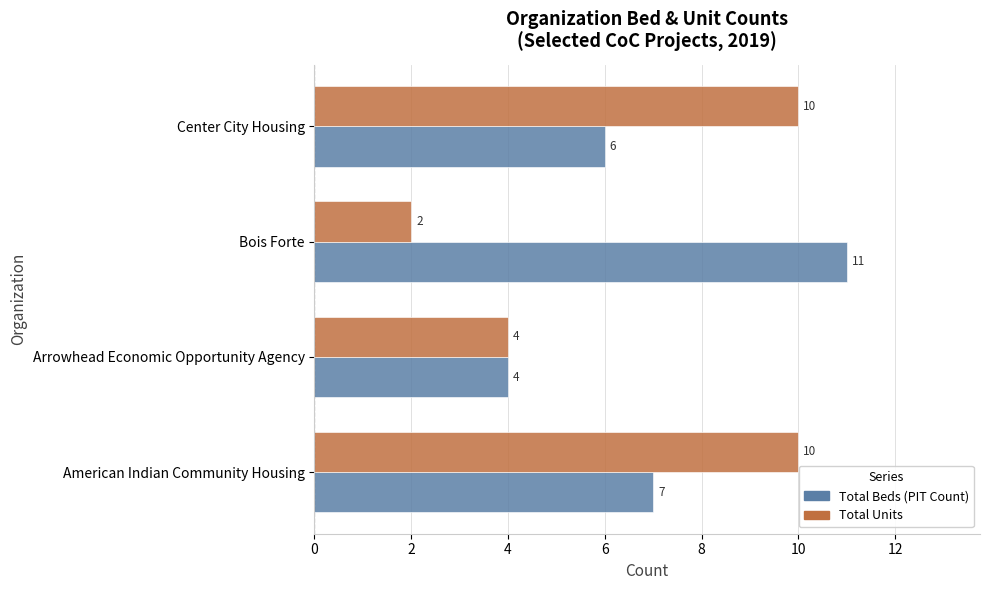

What is the difference between the second highest and minimum values in the Total Units series?

8